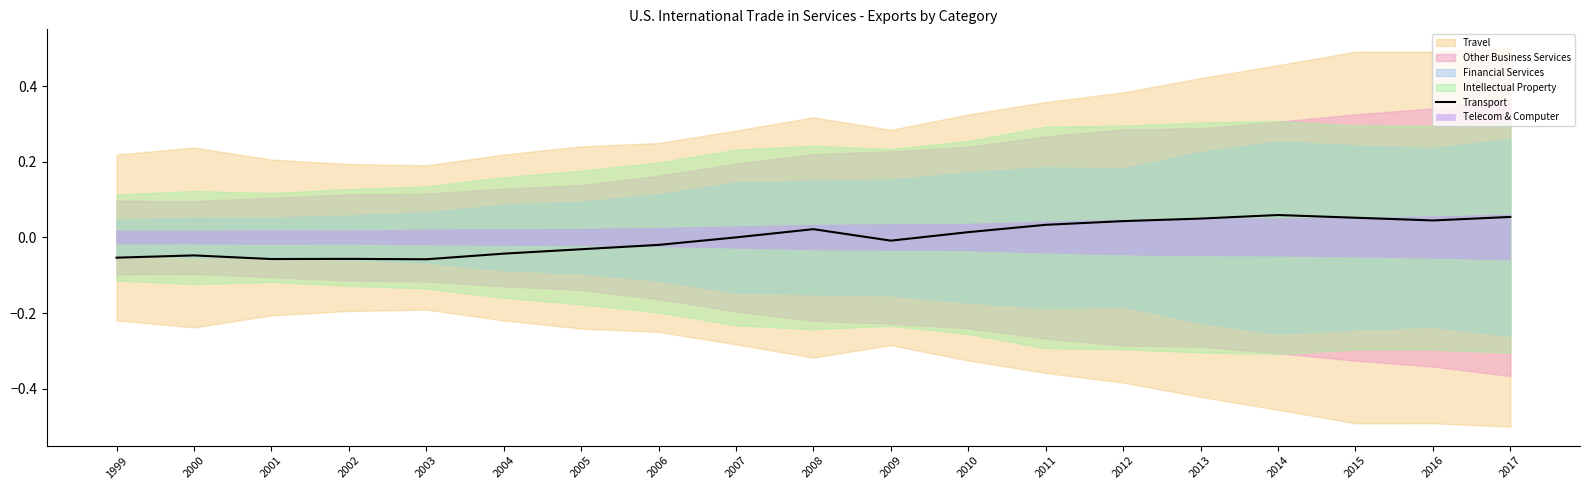

Does the chart have visible grid lines?

No